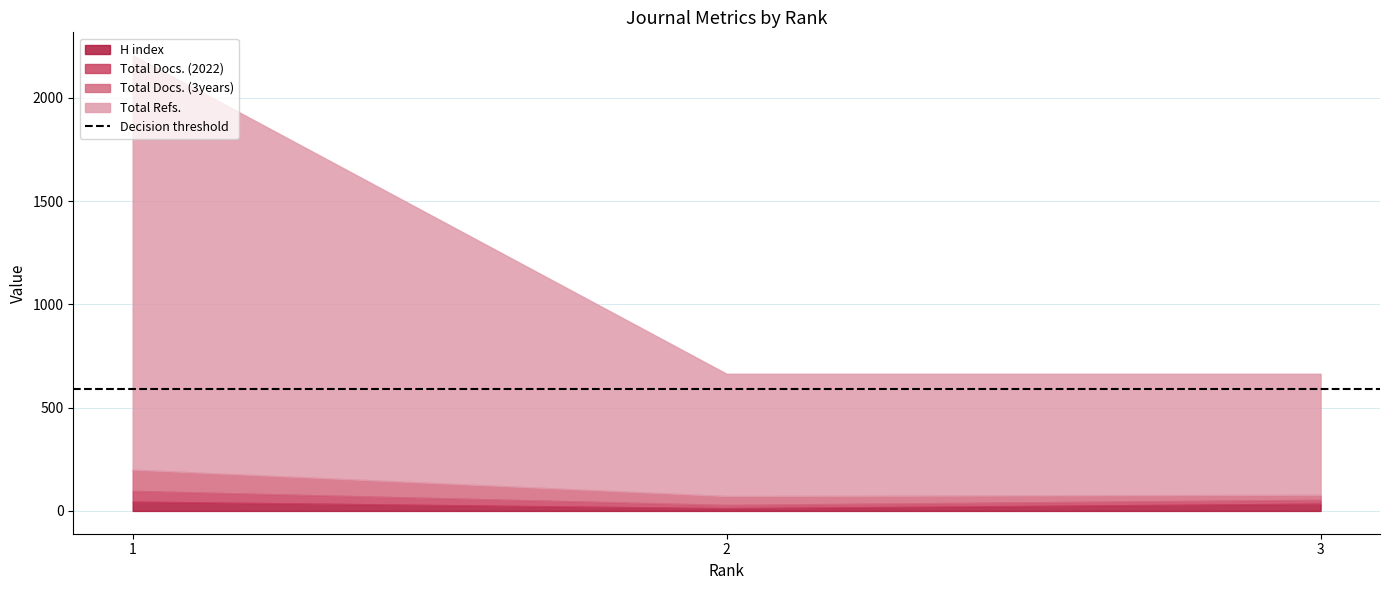

What is the spread (max minus min) of values at 3?

567